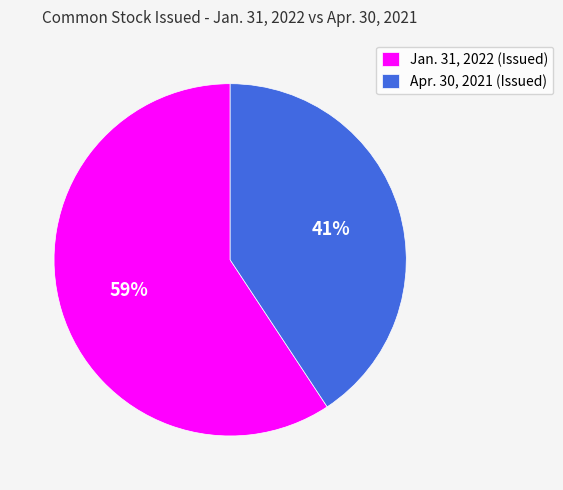

Which category has the smallest portion of the pie?

Apr. 30, 2021 (Issued)